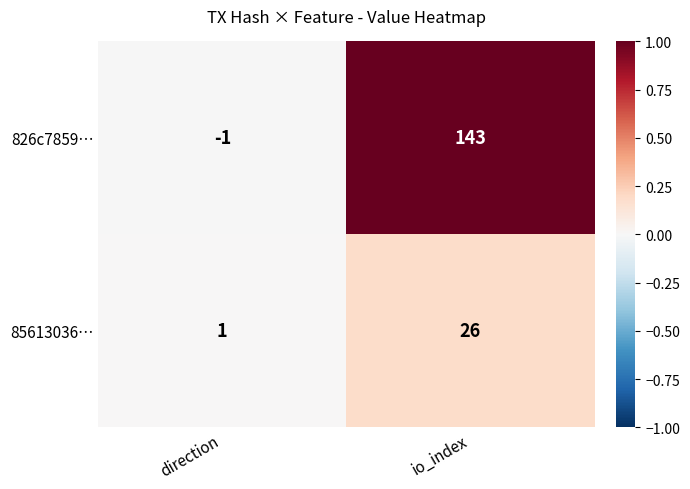

What is the sum of all 826c7859… values?

142